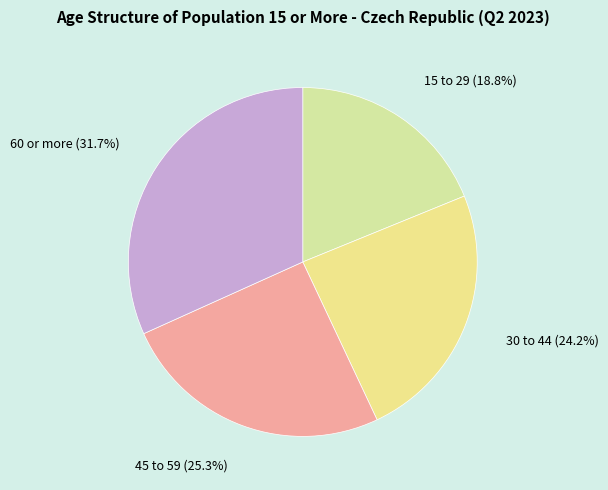

Is 60 or more the majority of the pie?

No